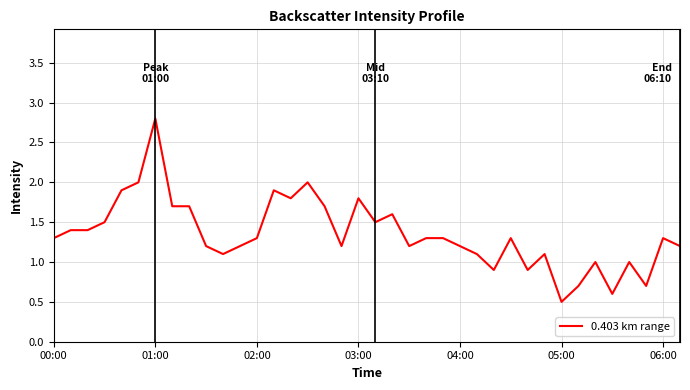

What is the minimum value shown in the chart?

0.5